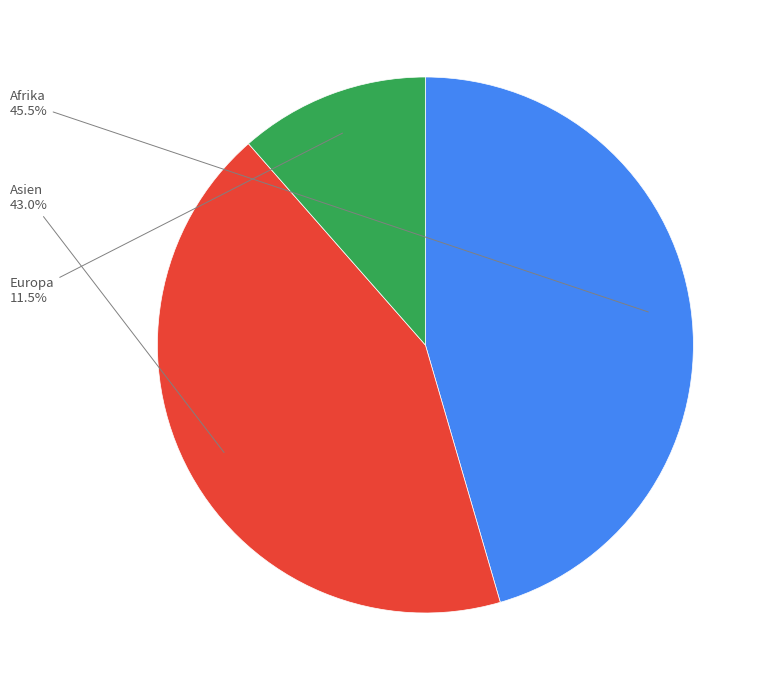

Does any single category account for the majority?

No